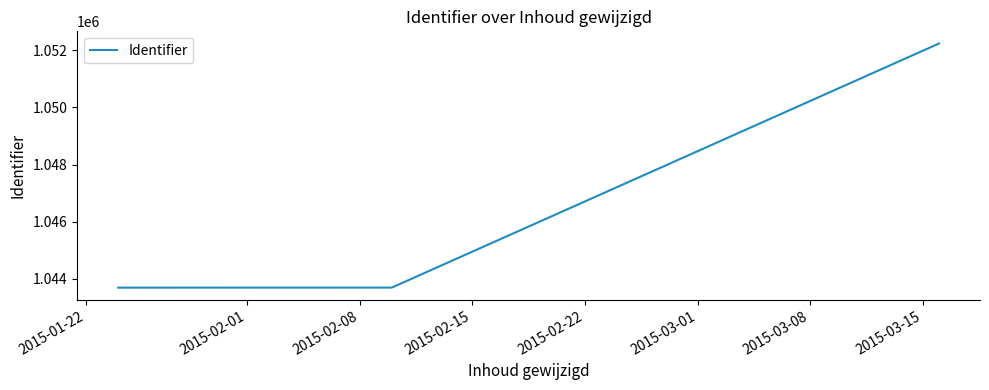

What is the maximum value shown in the chart?

1052237